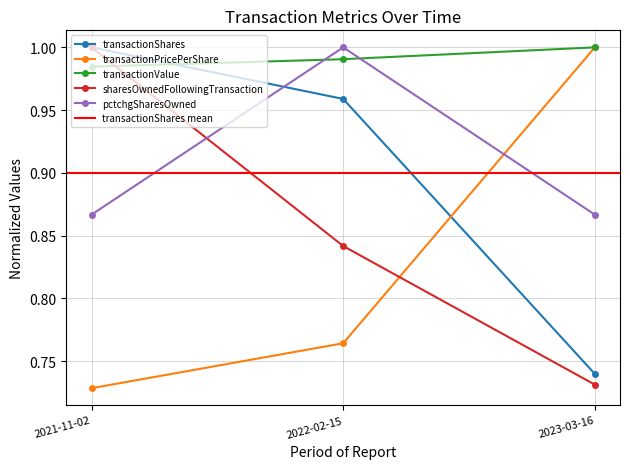

The transactionPricePerShare series shows 0.4 at 2023-03-16. True or false?

False